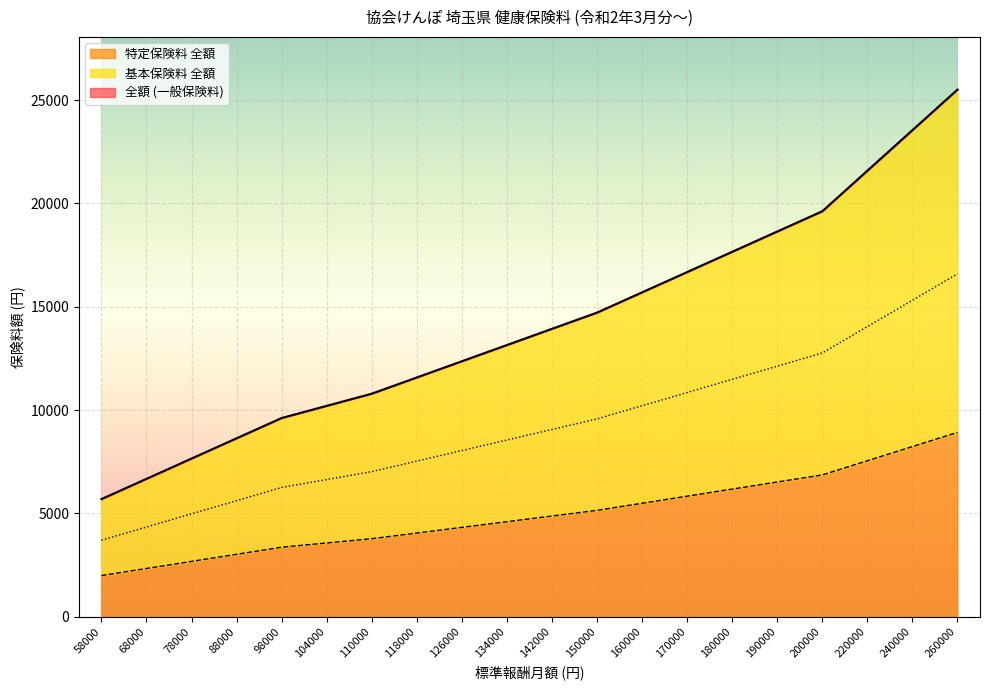

What is the maximum value for 特定保険料 全額?

8918.0